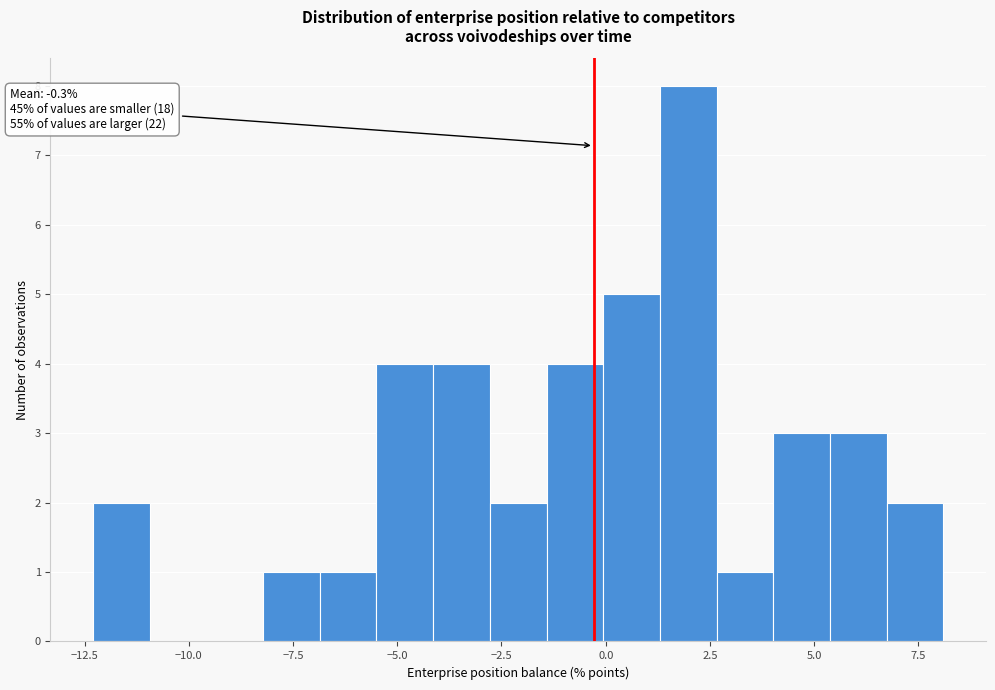

Read against the x-axis, roughly where is the centre of the tallest bar?

2.0